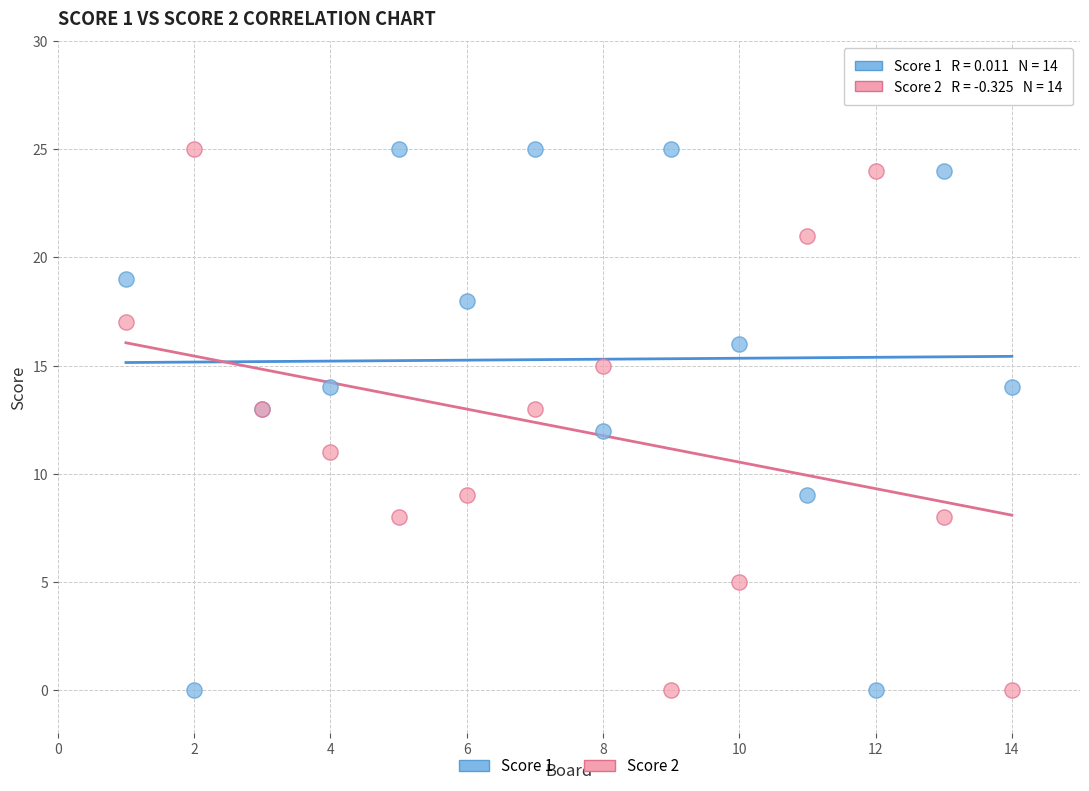

What are all the series names shown in the legend?

Score 1, Score 2